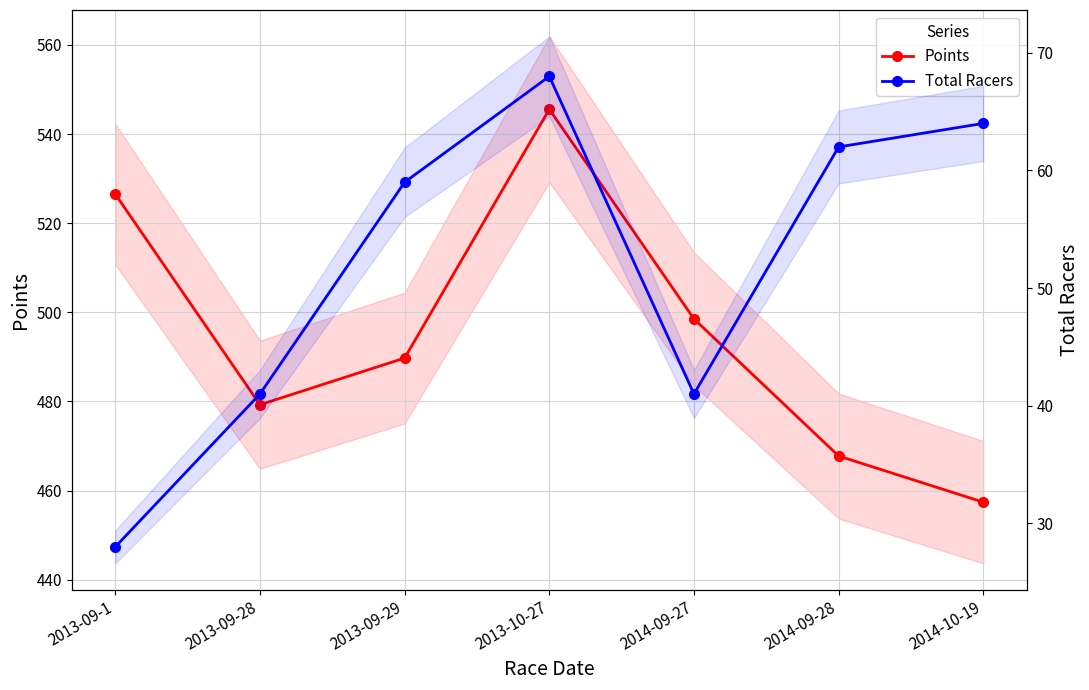

Between 2013-10-27 and 2014-10-19, which series saw the biggest shift?

Points